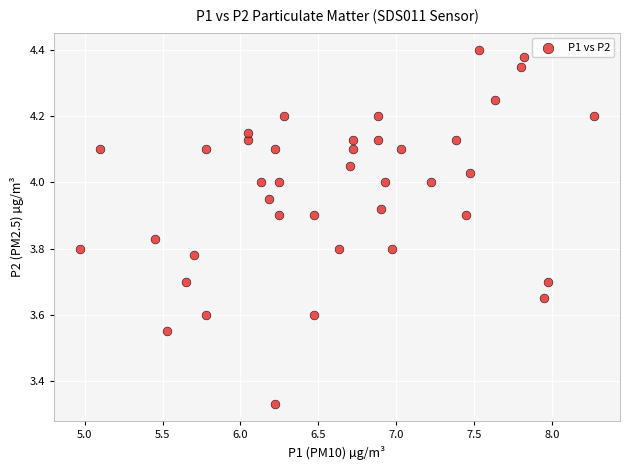

What is the range of Y values (max minus min)?

1.1